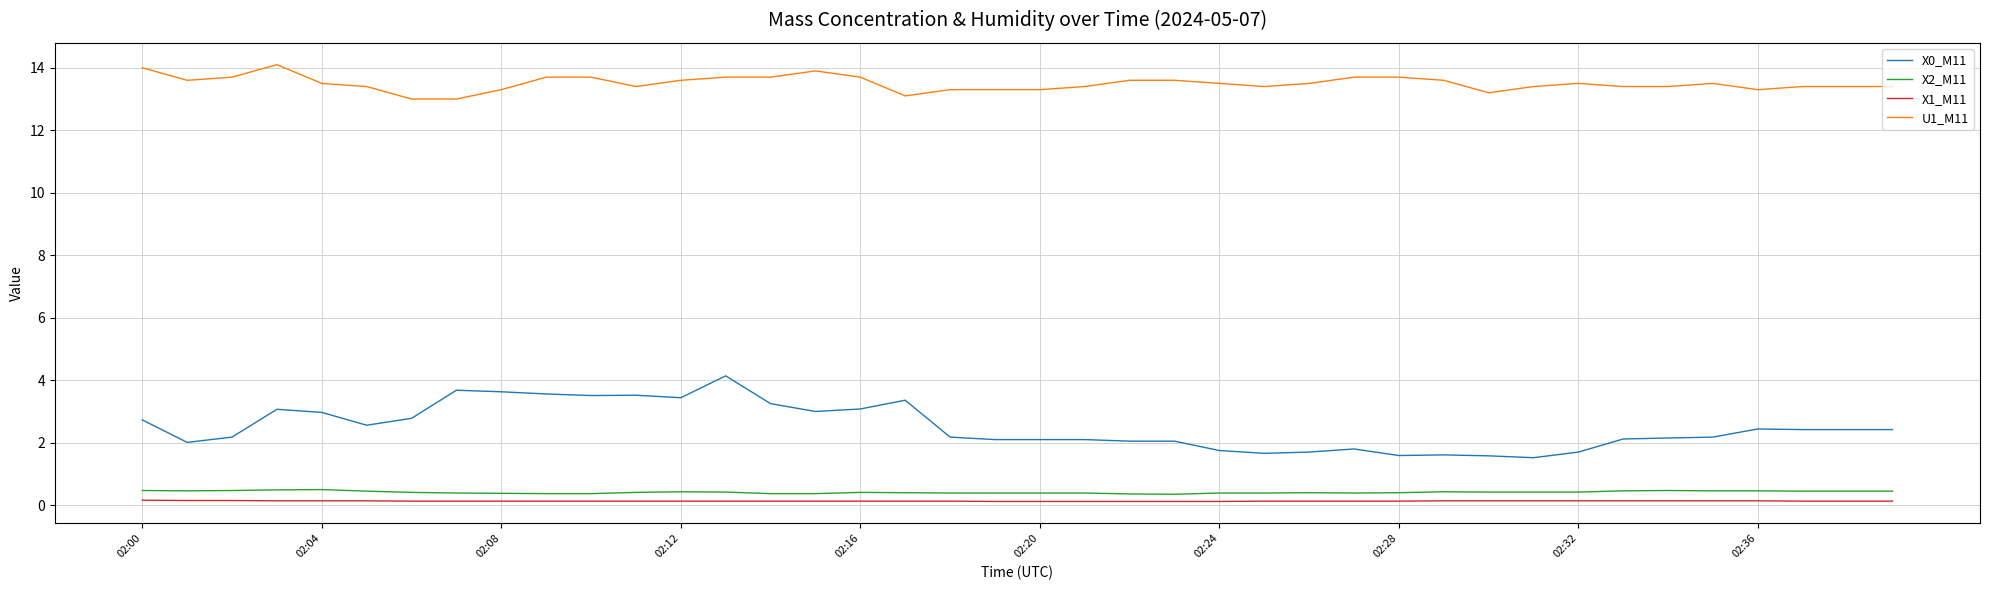

Which series has the widest spread of values?

X0_M11